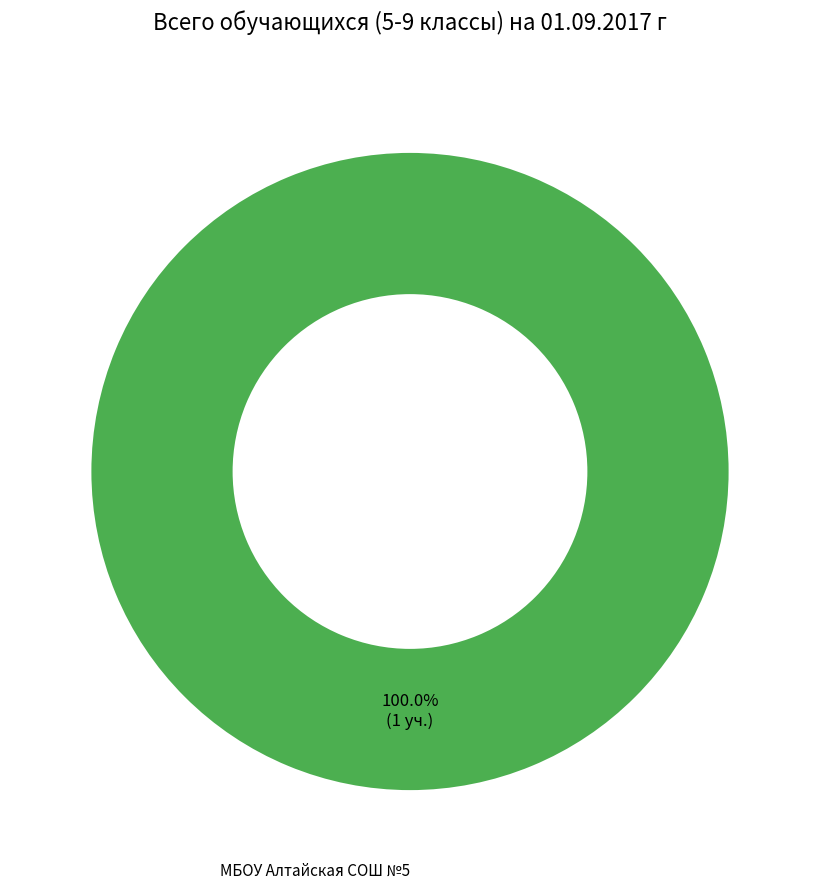

Is there any slice that represents more than half of the pie?

Yes